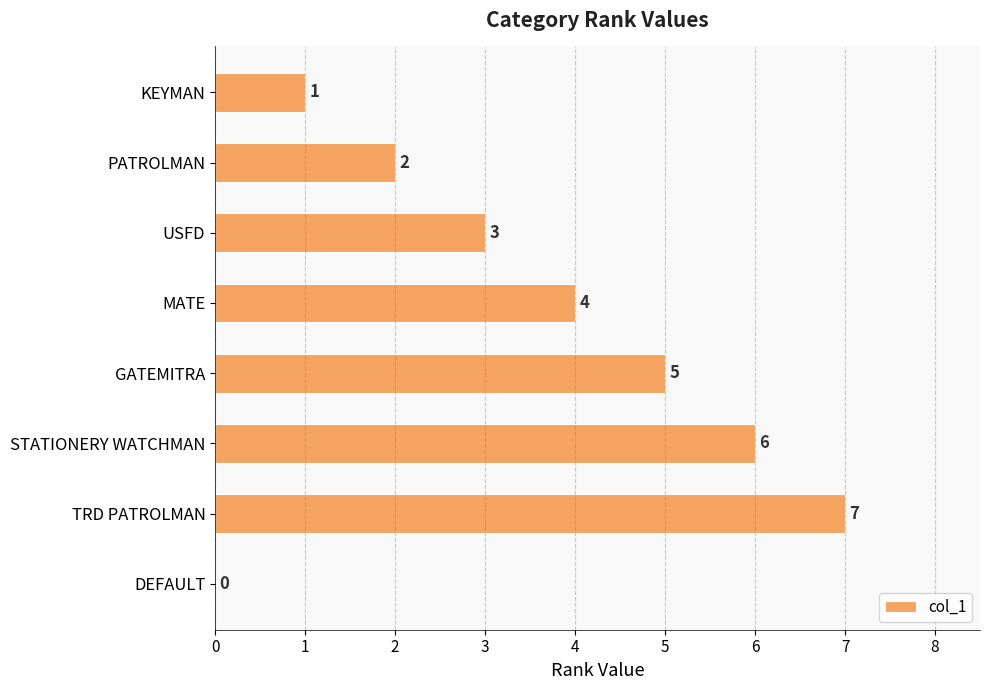

True or false: the data shows 6 at MATE.

False